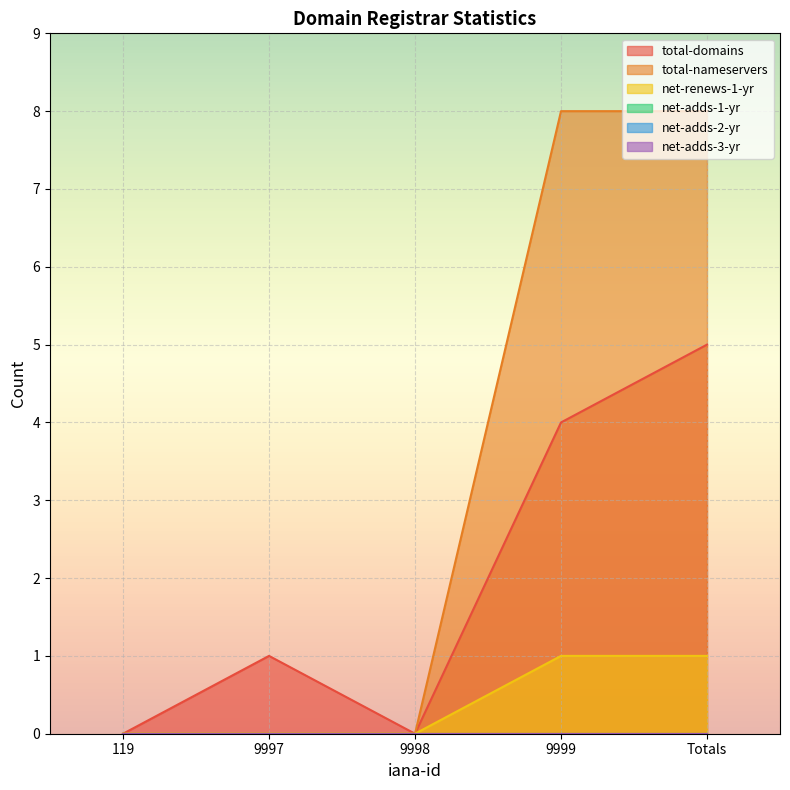

How many lines are shown in the chart?

6